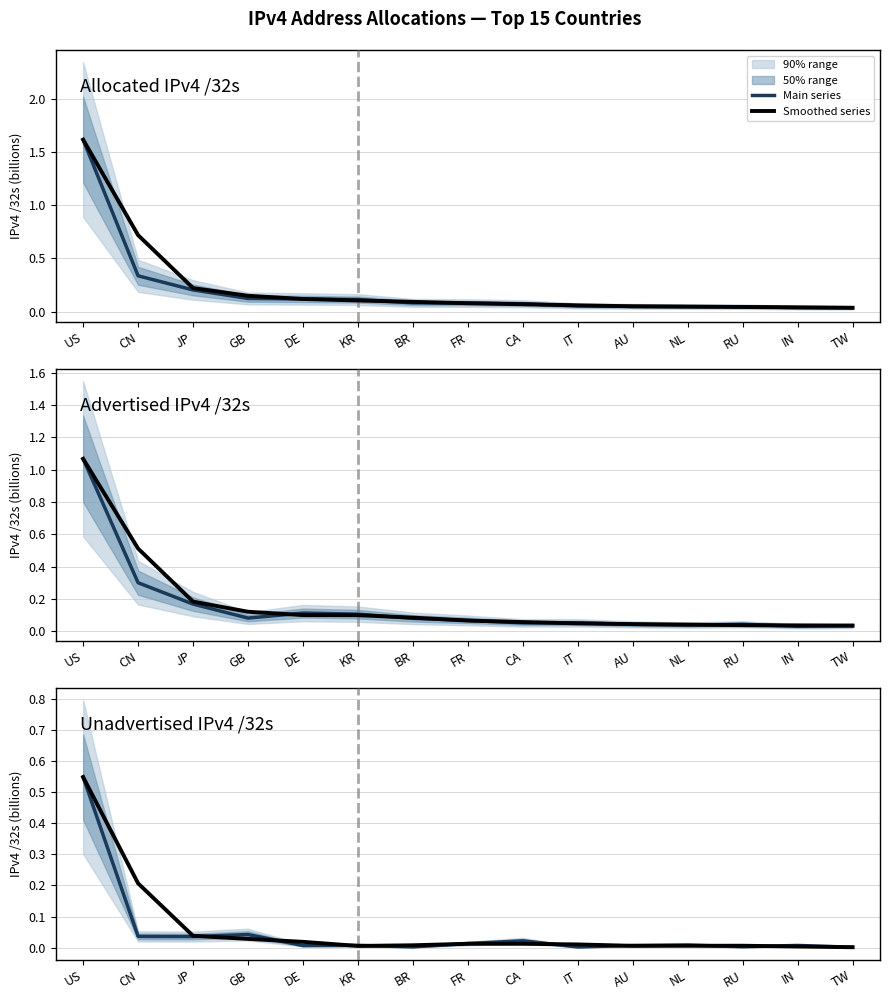

What is the difference between the maximum and minimum values in the Allocated /32s (main) series?

1.6